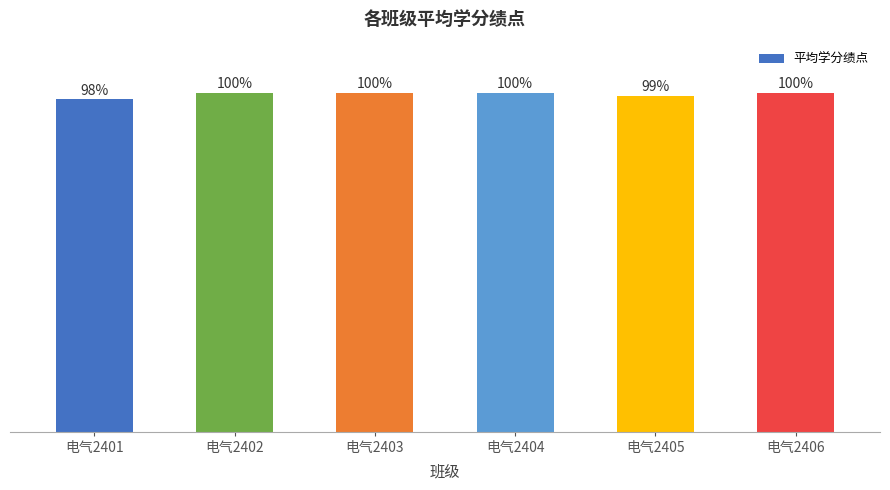

At which label is the value closest to 99?

电气2405